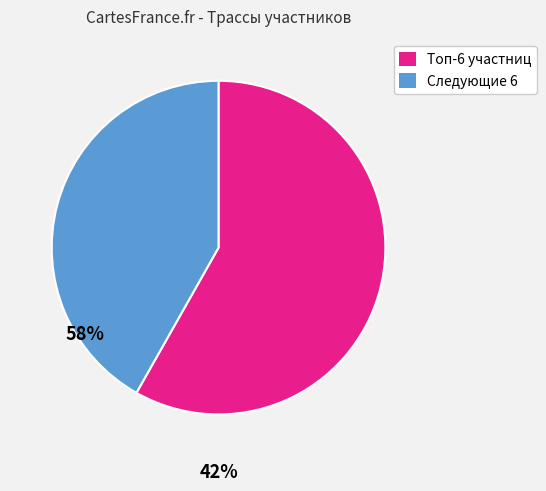

Does any single category account for the majority?

Yes